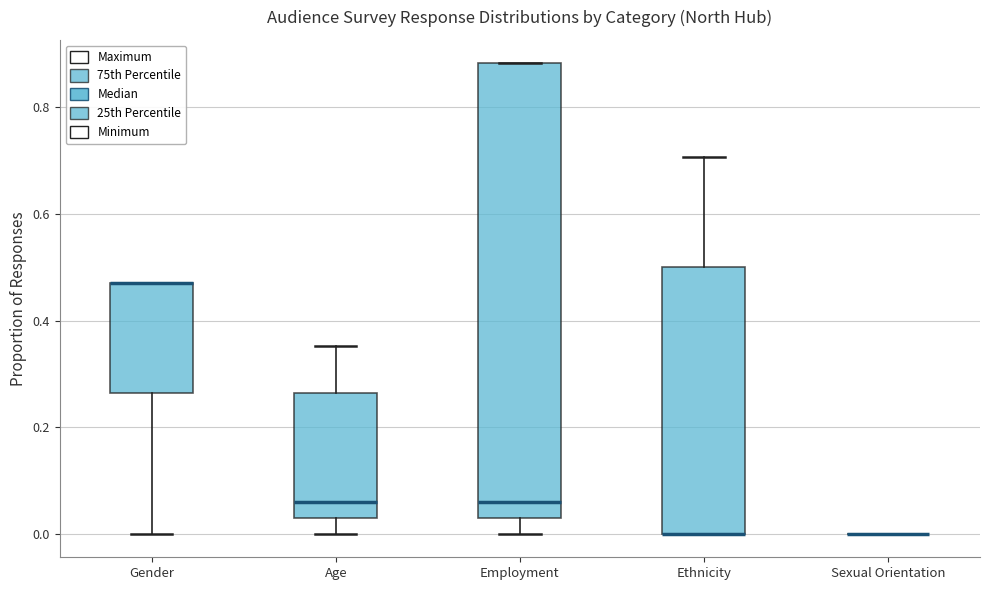

Reading left to right, read every box against the y-axis: the position of its median line, the range the box covers, and the ends of its whiskers. The values are not printed on the chart, so give them approximately, as read against the axis.

Gender: median 0.48 (drawn on the box's upper edge), box 0.26 to 0.48, whiskers 0.00 to 0.48
Age: median 0.06, box 0.02 to 0.26, whiskers 0.00 to 0.36
Employment: median 0.06, box 0.02 to 0.88, whiskers 0.00 to 0.88
Ethnicity: median 0.00 (drawn on the box's lower edge), box 0.00 to 0.50, whiskers 0.00 to 0.70
Sexual Orientation: box collapsed to a line at 0.00, whiskers 0.00 to 0.00